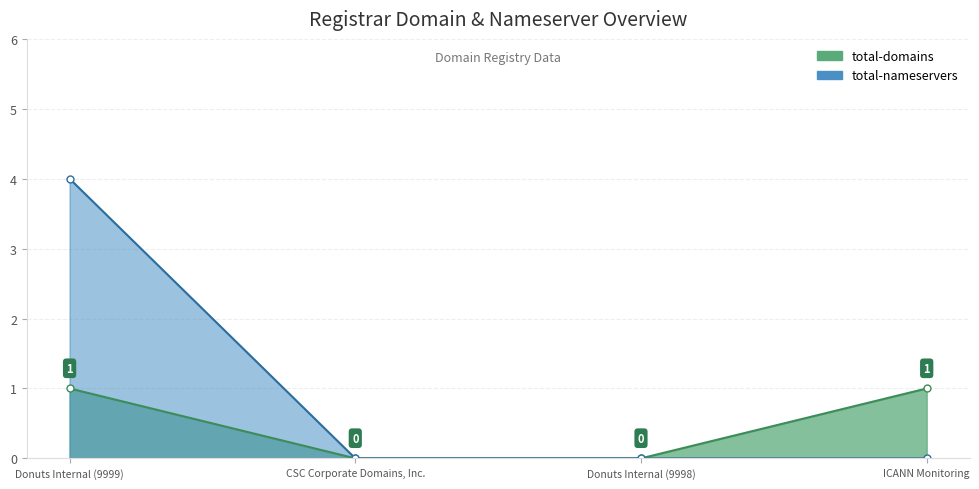

What is the spread (max minus min) of values at ICANN Monitoring?

1